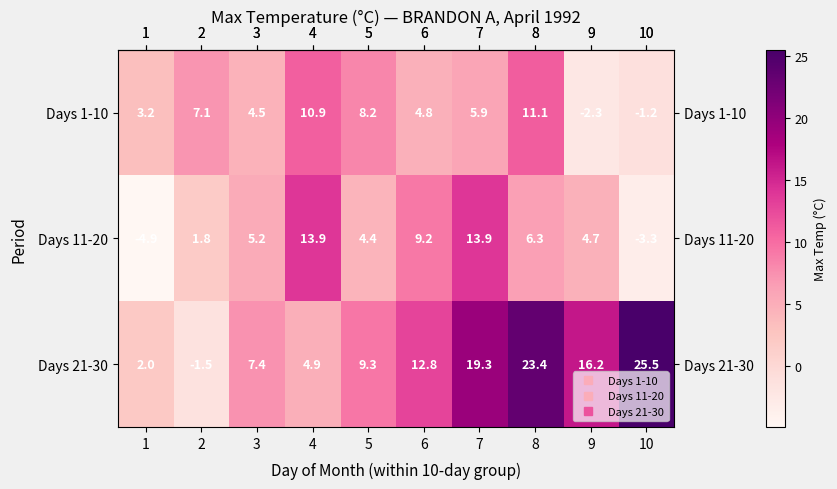

What is the maximum value shown in the chart?

25.5